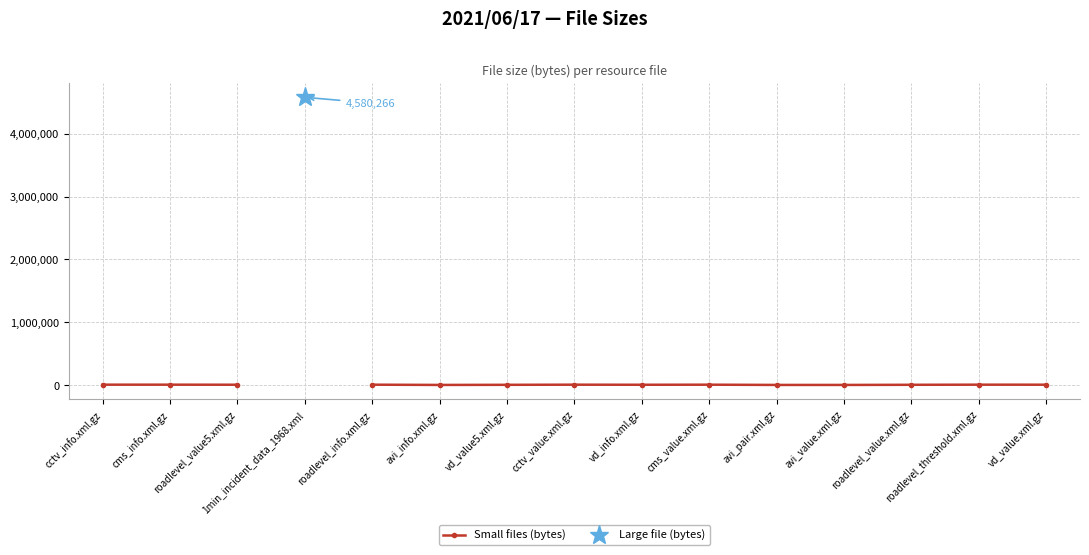

Read the Small files (bytes) value at avi_value.xml.gz.

1467.0